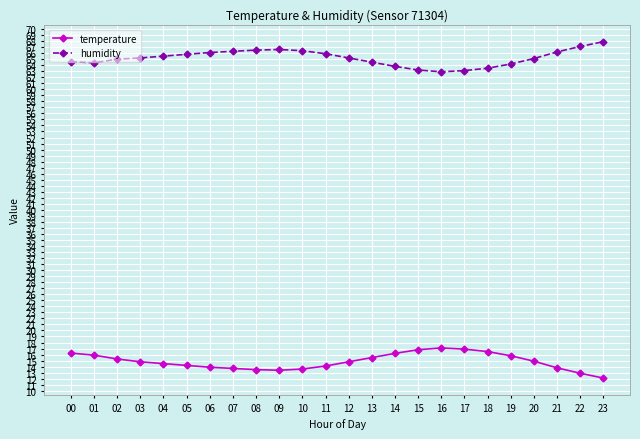

Which label corresponds to the largest value in the chart?

23